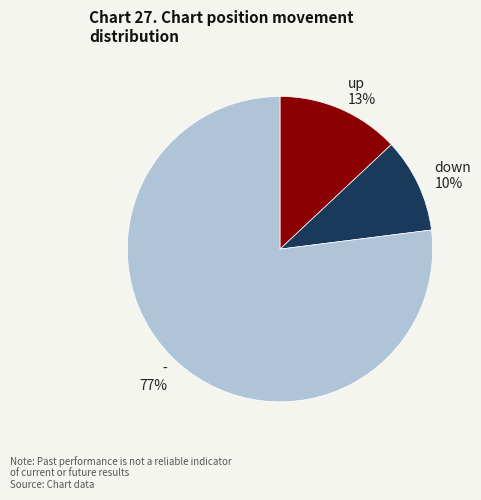

Does any single category account for the majority?

Yes